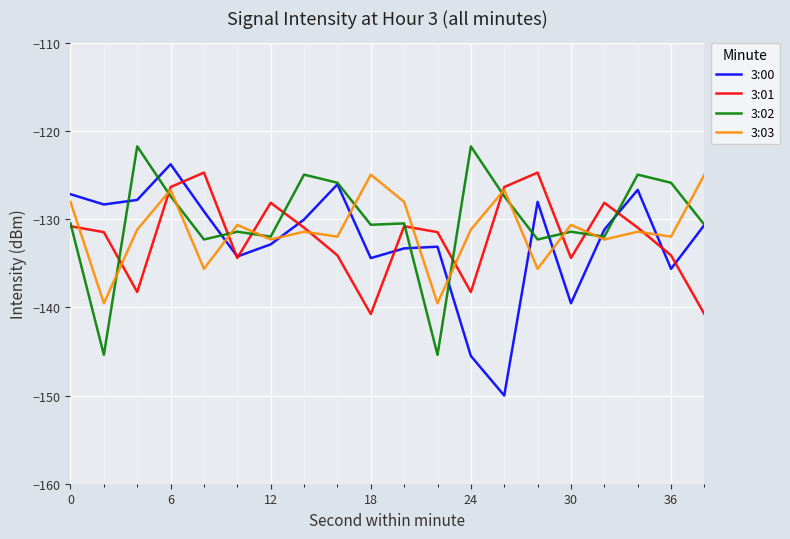

What is the greatest value displayed?

-121.7